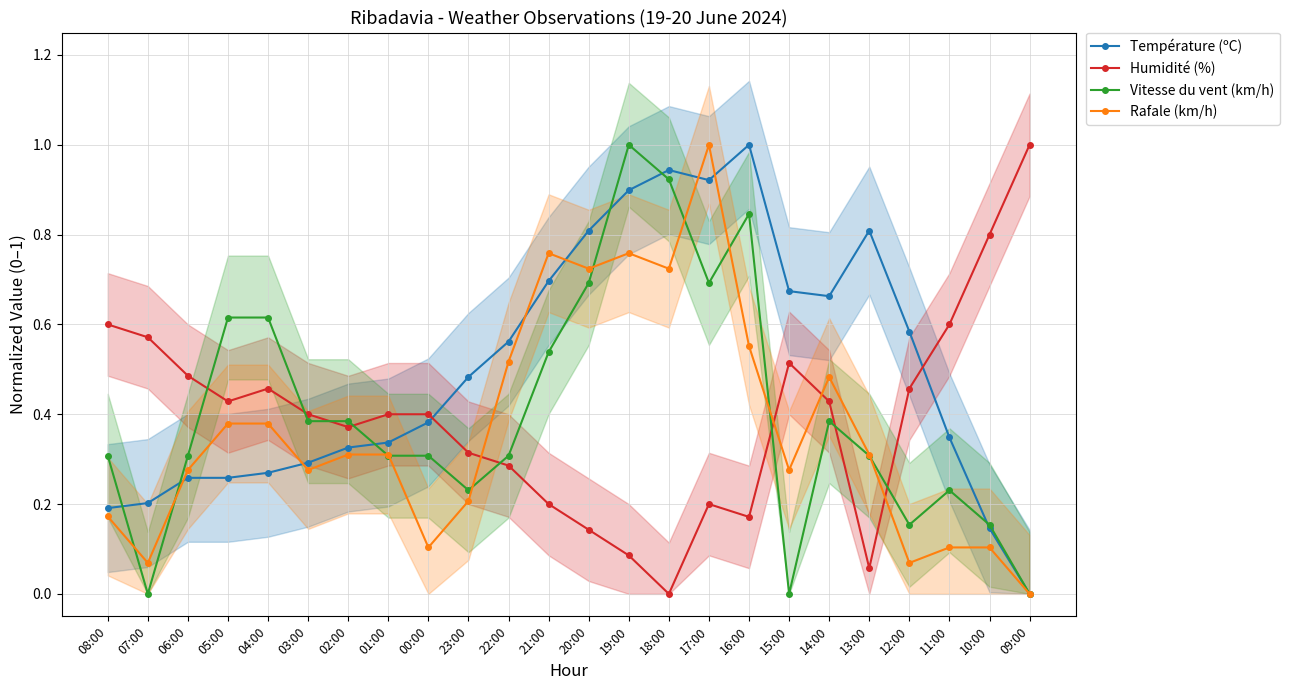

True or false: Humidité (%) has a value of 0.6 at 11:00.

True